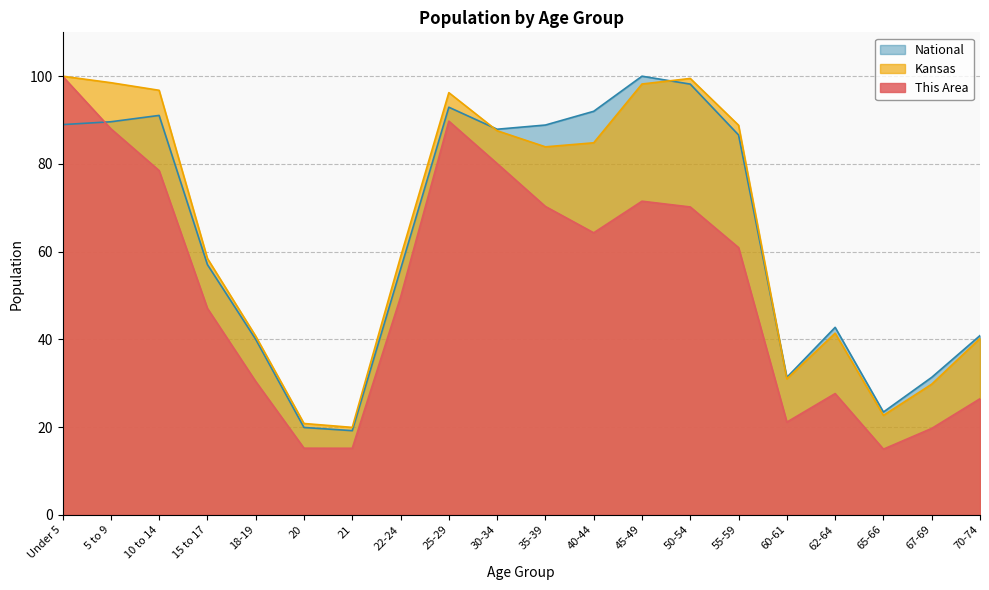

True or false: This Area has a value of 158.1 at 5 to 9.

False